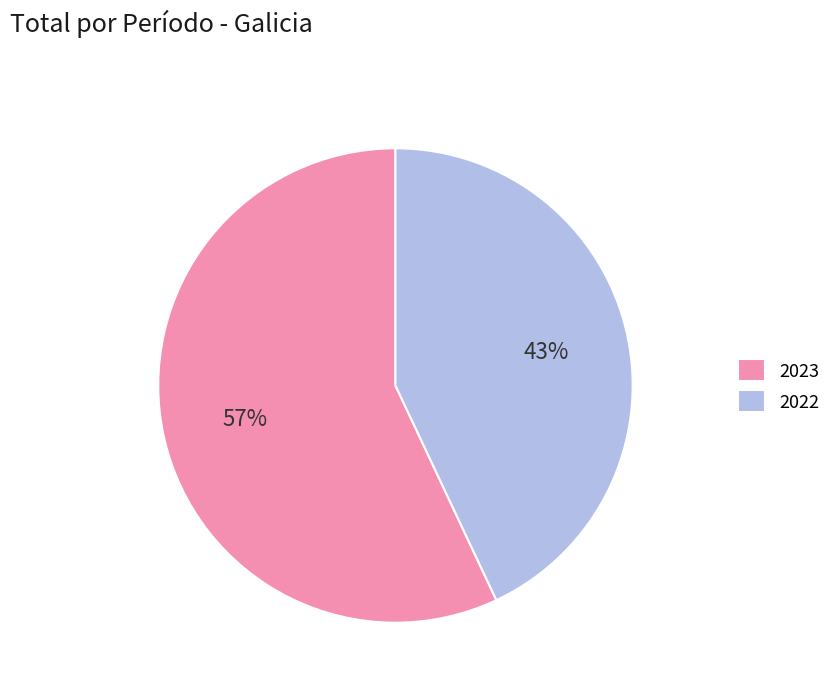

Between 2022 and 2023, which is larger?

2023